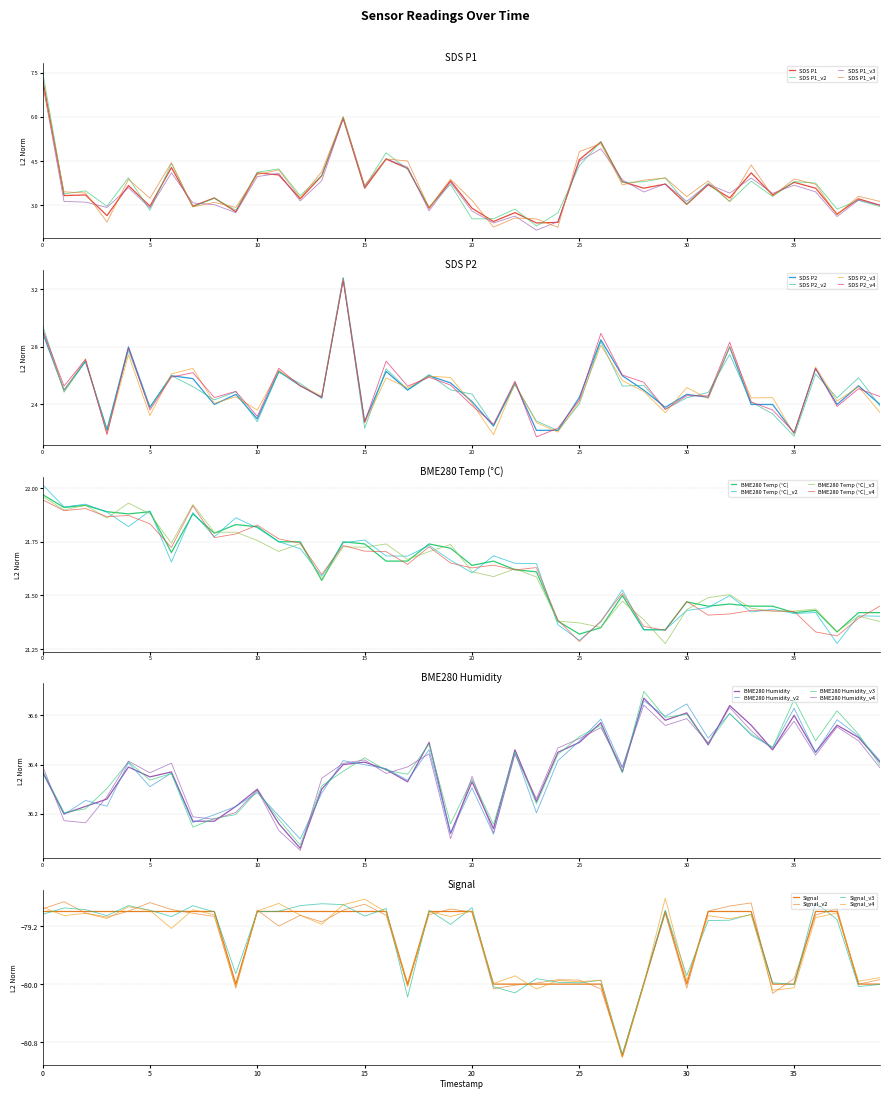

The SDS_P2 series shows 2.4 at 01:20. True or false?

True